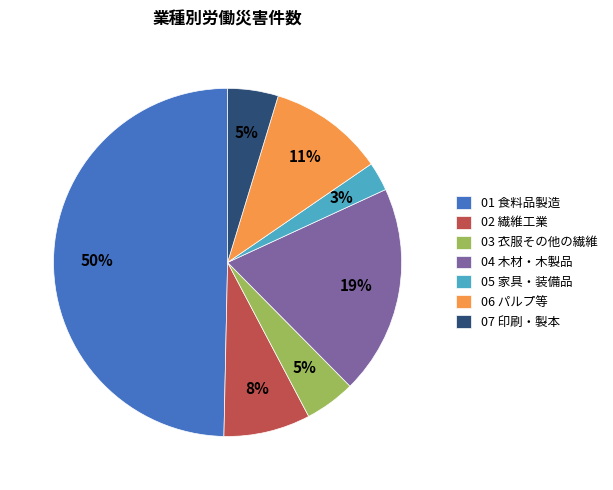

Is 07 印刷・製本 the majority of the pie?

No